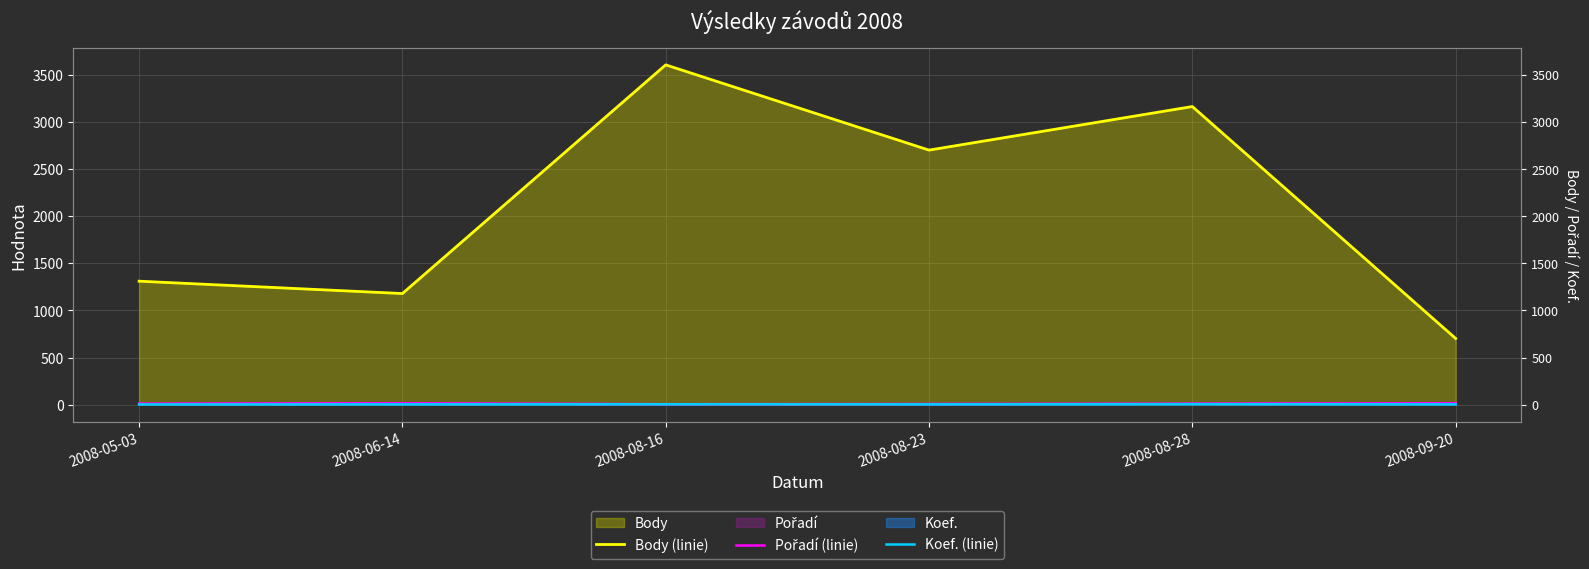

Which series has the largest total across all categories?

Body (linie)